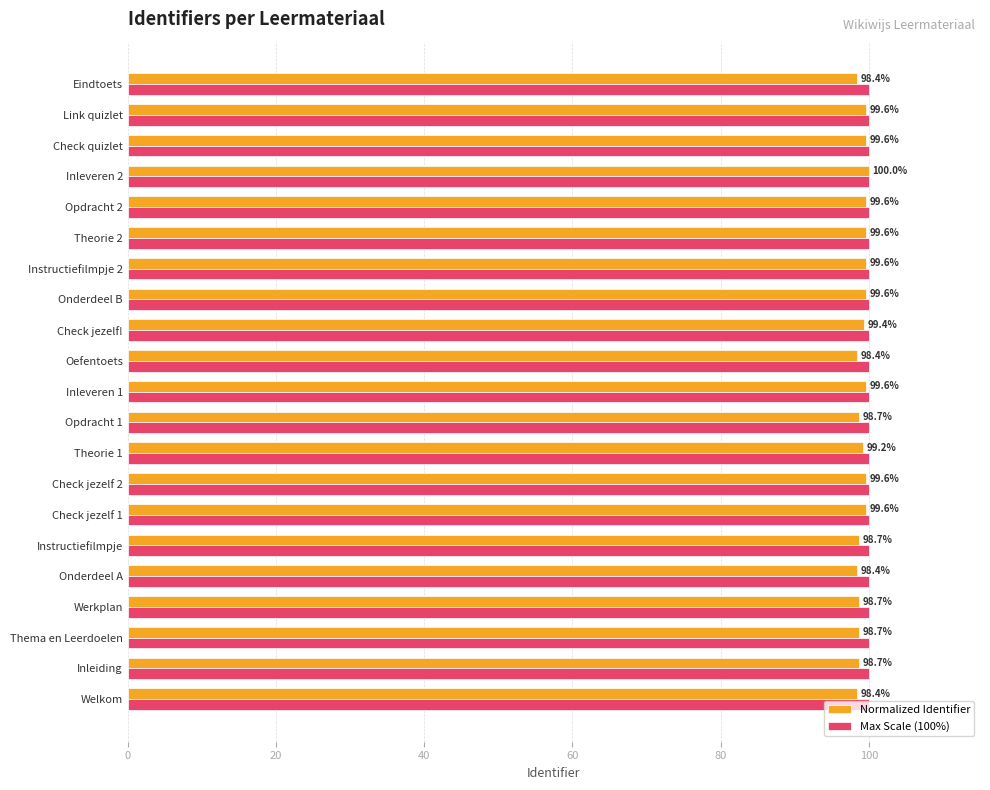

True or false: Normalized Identifier has a value of 99.6 at Check quizlet.

True